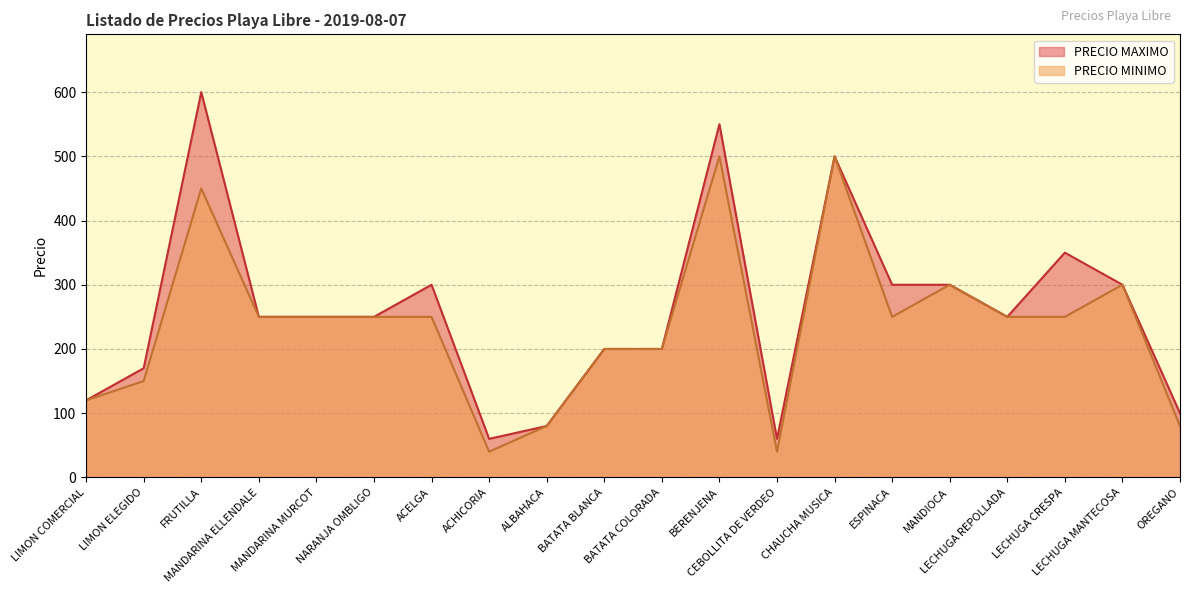

What is the label of the 18th point from the right?

FRUTILLA